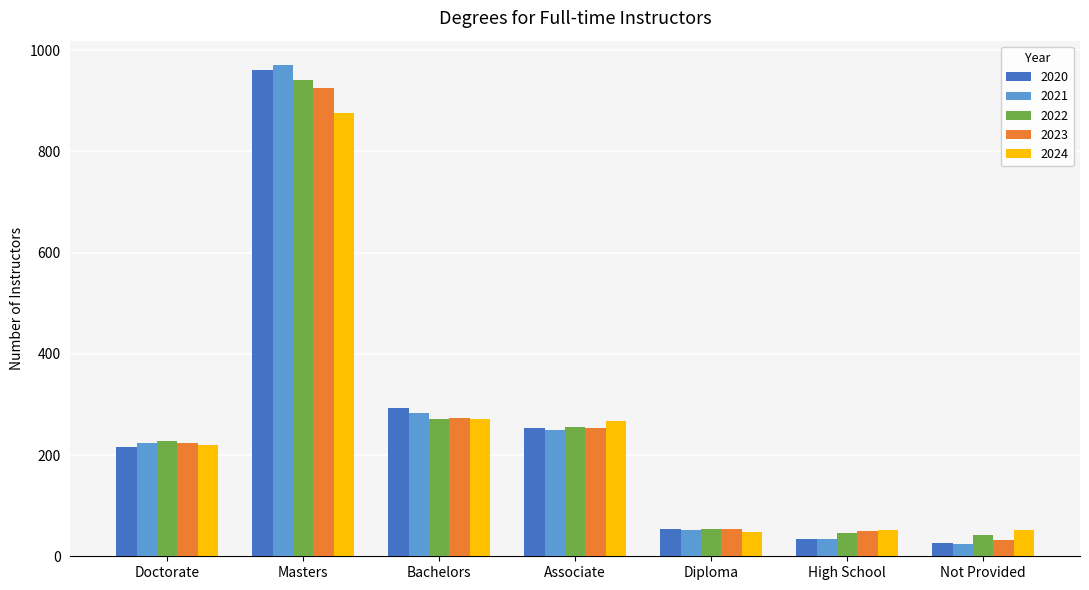

Is it true that 2021 equals 35 at High School?

True